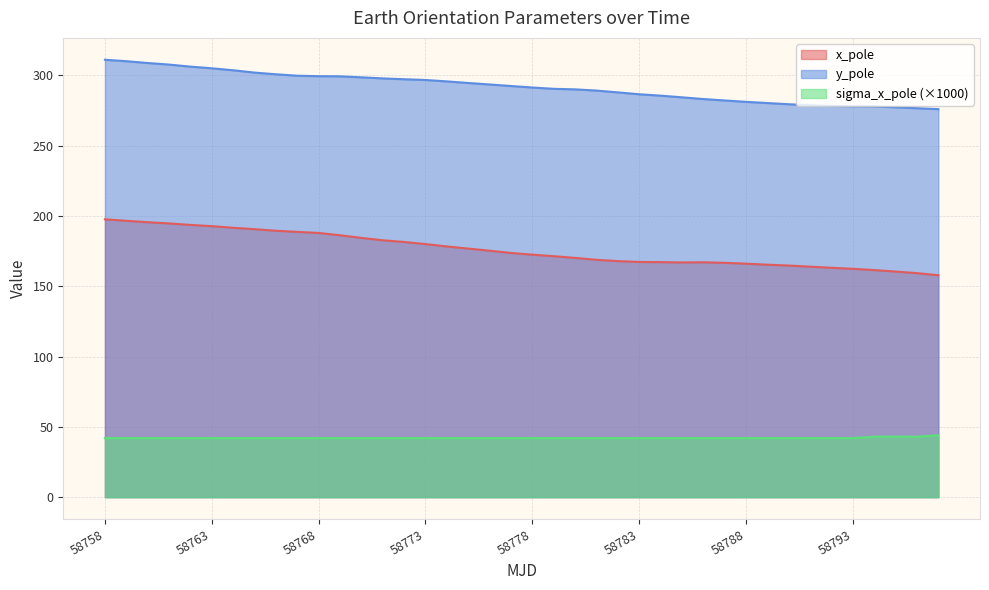

Reading left to right, transcribe all the data shown in this chart.

x_pole: 197.6	196.5	195.5	194.6	193.6	192.7	191.6	190.5	189.4	188.6	187.9	186.2	184.4	182.7	181.5	180.0	178.3	176.8	175.2	173.6	172.4	171.4	170.1	168.8	167.8	167.3	167.1	166.9	167.0	166.6	166.0	165.3	164.7	163.9	163.1	162.4	161.5	160.4	159.3	157.8
y_pole: 311.0	310.0	308.7	307.6	306.1	305.0	303.6	301.9	300.7	299.7	299.4	299.3	298.5	297.8	297.2	296.7	295.6	294.5	293.5	292.4	291.3	290.4	290.0	289.1	287.8	286.5	285.5	284.3	283.1	282.1	281.1	280.3	279.4	278.7	278.2	278.0	277.9	277.2	276.6	275.9
sigma_x_pole: 42.0	42.0	42.0	42.0	42.0	42.0	42.0	42.0	42.0	42.0	42.0	42.0	42.0	42.0	42.0	42.0	42.0	42.0	42.0	42.0	42.0	42.0	42.0	42.0	42.0	42.0	42.0	42.0	42.0	42.0	42.0	42.0	42.0	42.0	42.0	42.0	43.0	43.0	43.0	44.0